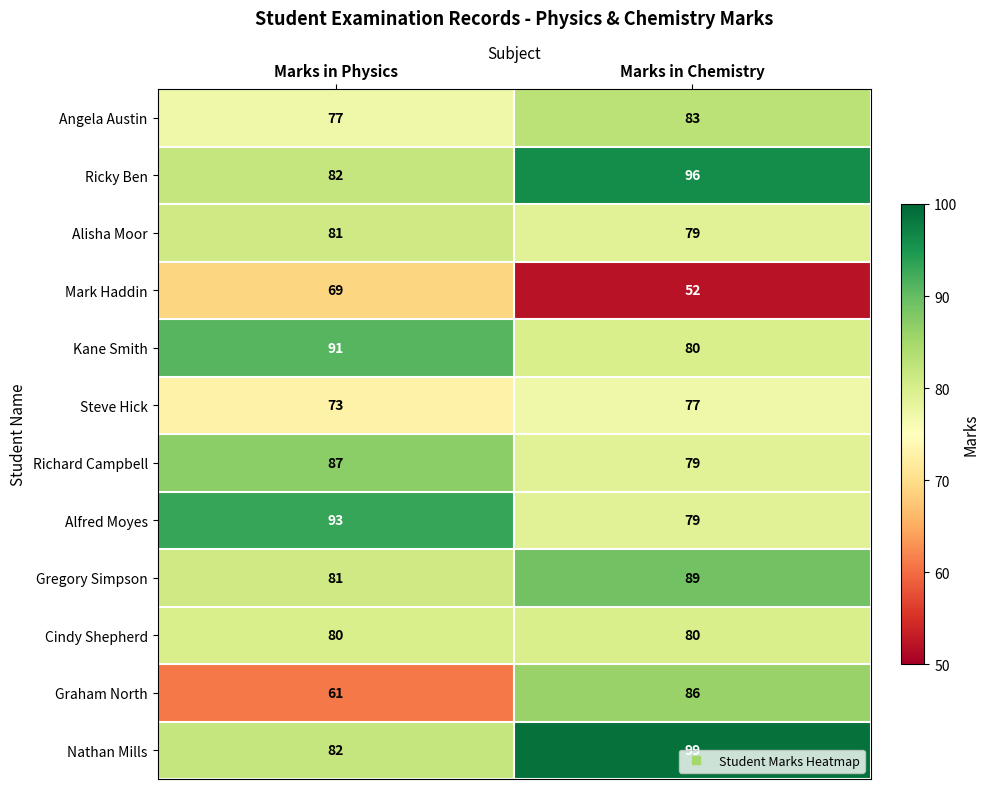

What value does the Gregory Simpson series have at Marks in Chemistry?

89